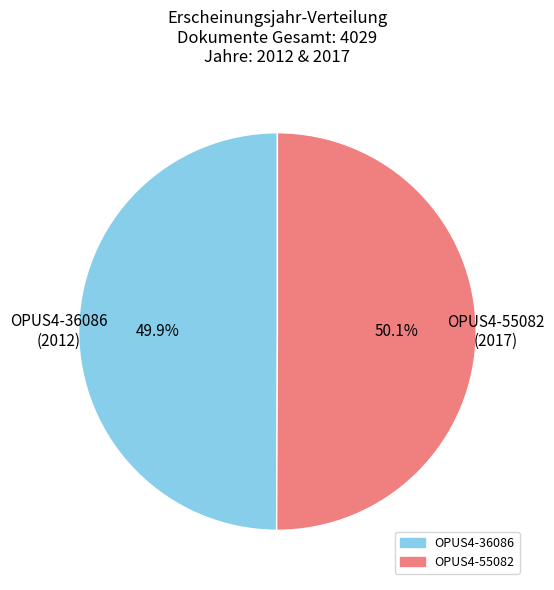

Is there any slice that represents more than half of the pie?

Yes